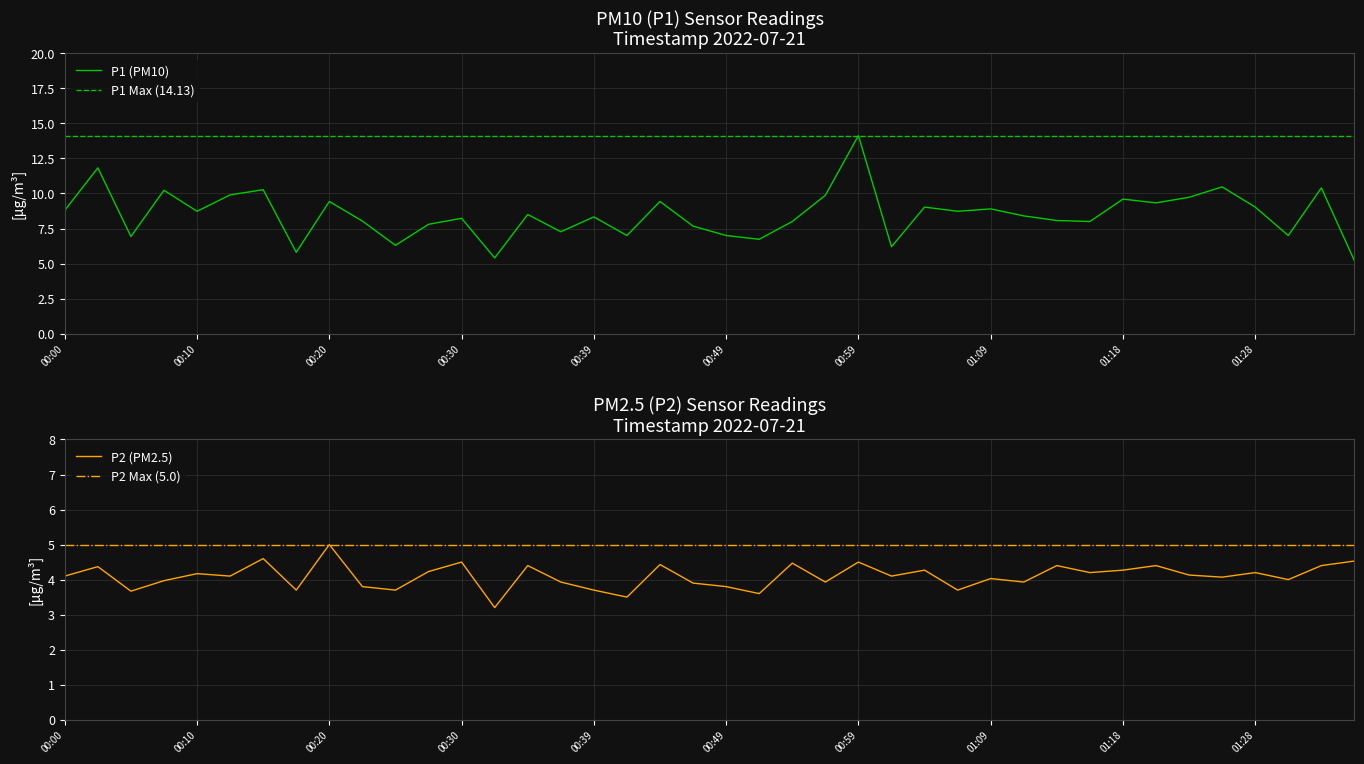

What is the value of the P2 point at the 15th from the left?

4.4